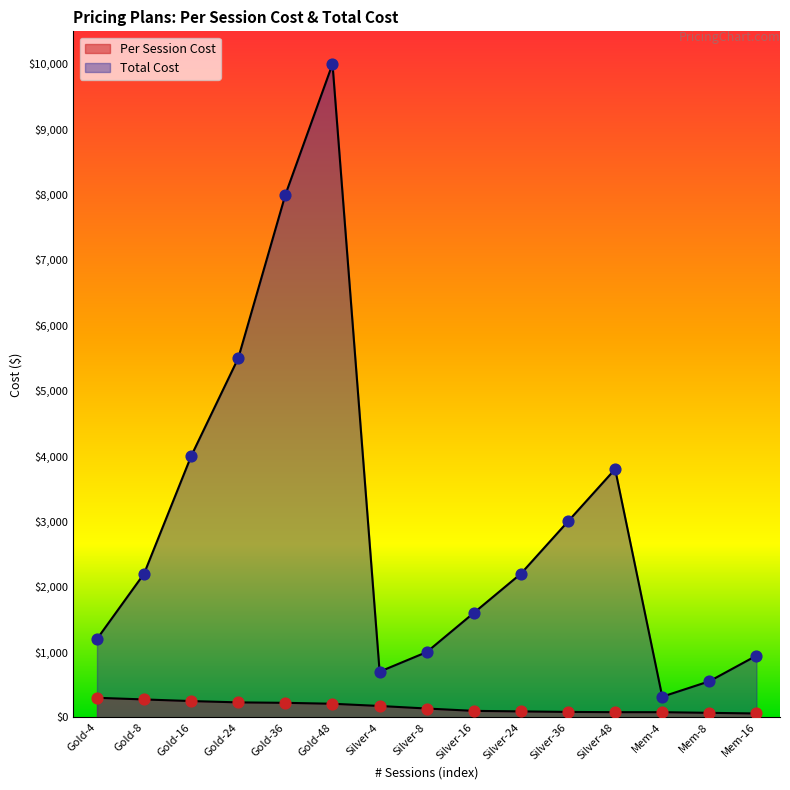

Is the value of Total Cost at Mem-4 greater than the value of Per Session Cost at Silver-4?

Yes